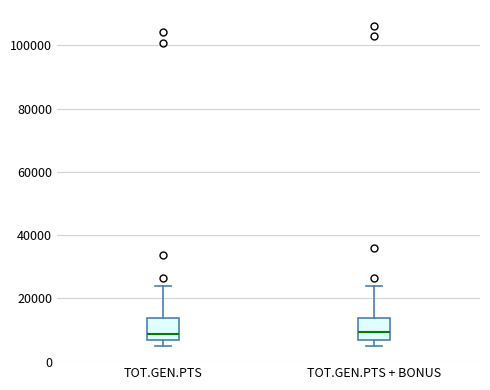

Where is the lower edge of the box for TOT.GEN.PTS on the y-axis? The values are not printed on the chart, so give them approximately, as read against the axis.

6000